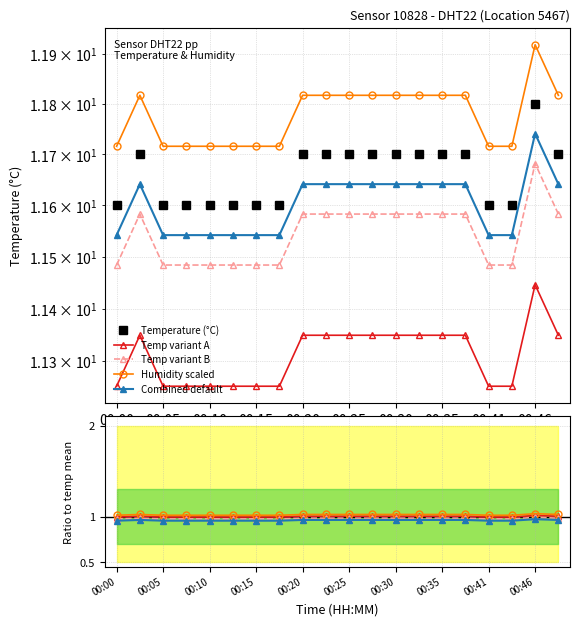

Reading left to right, what are all the values shown in this chart?

Temperature (°C): 11.6	11.7	11.6	11.6	11.6	11.6	11.6	11.6	11.7	11.7	11.7	11.7	11.7	11.7	11.7	11.7	11.6	11.6	11.8	11.7
Temp variant A: 1.0	1.0	1.0	1.0	1.0	1.0	1.0	1.0	1.0	1.0	1.0	1.0	1.0	1.0	1.0	1.0	1.0	1.0	1.0	1.0
Temp variant B: 1.0	1.0	1.0	1.0	1.0	1.0	1.0	1.0	1.0	1.0	1.0	1.0	1.0	1.0	1.0	1.0	1.0	1.0	1.0	1.0
Humidity scaled: 1.0	1.0	1.0	1.0	1.0	1.0	1.0	1.0	1.0	1.0	1.0	1.0	1.0	1.0	1.0	1.0	1.0	1.0	1.0	1.0
Combined default: 1.0	1.0	1.0	1.0	1.0	1.0	1.0	1.0	1.0	1.0	1.0	1.0	1.0	1.0	1.0	1.0	1.0	1.0	1.0	1.0